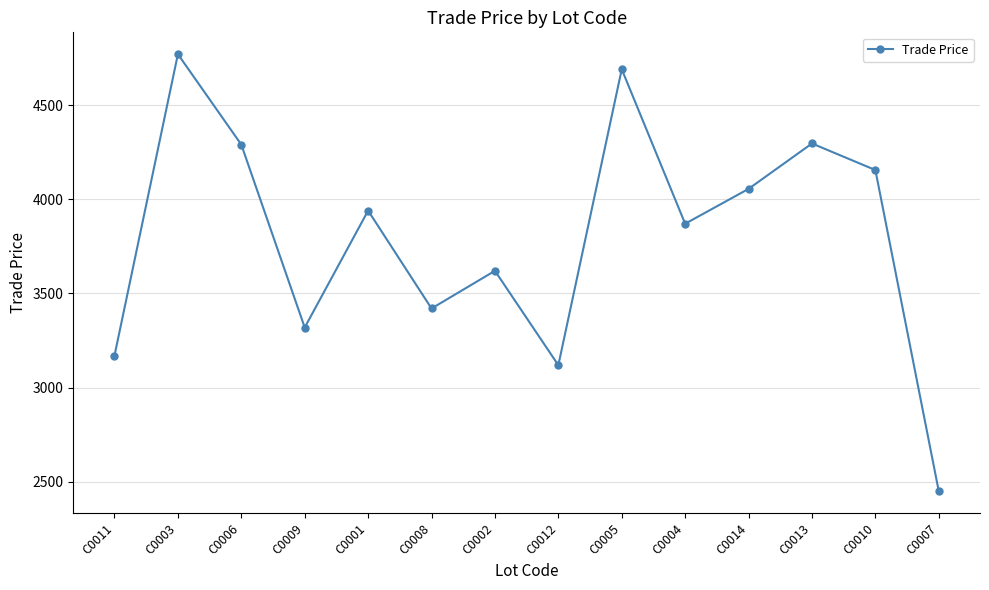

What is the smallest value displayed?

2450.0